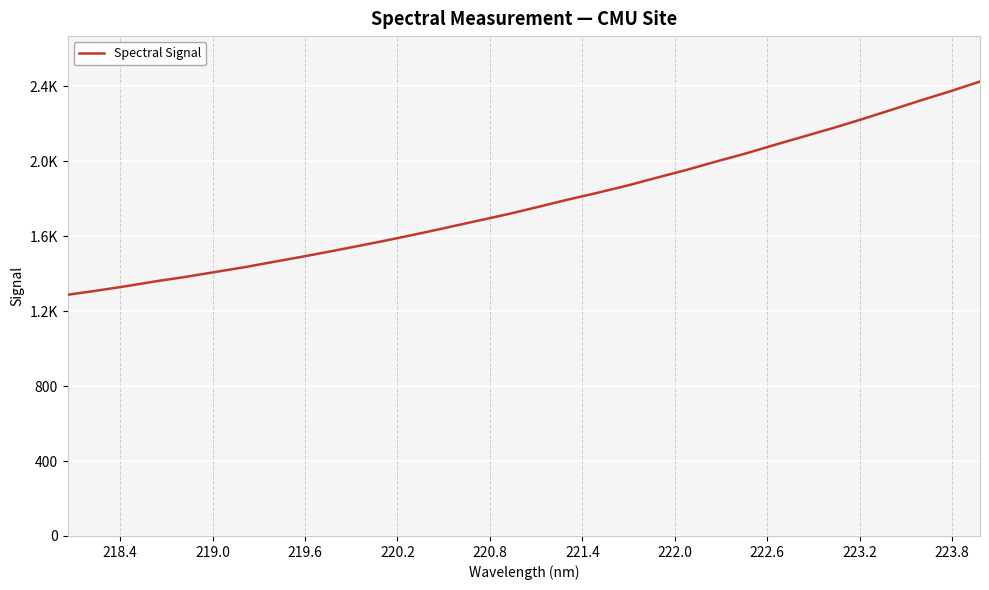

Does the chart display data point markers on the line(s)?

No